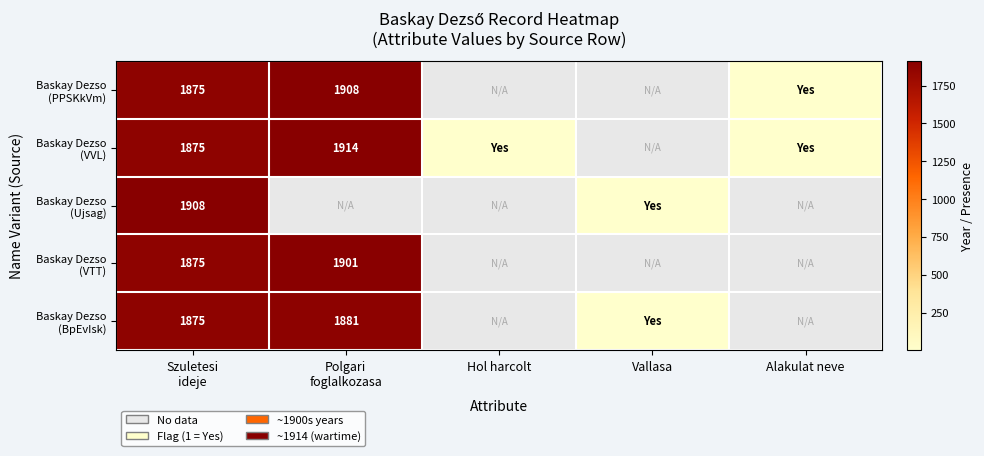

At which label is Baskay Dezso (VVL) closest to 957?

Szuletesi ideje